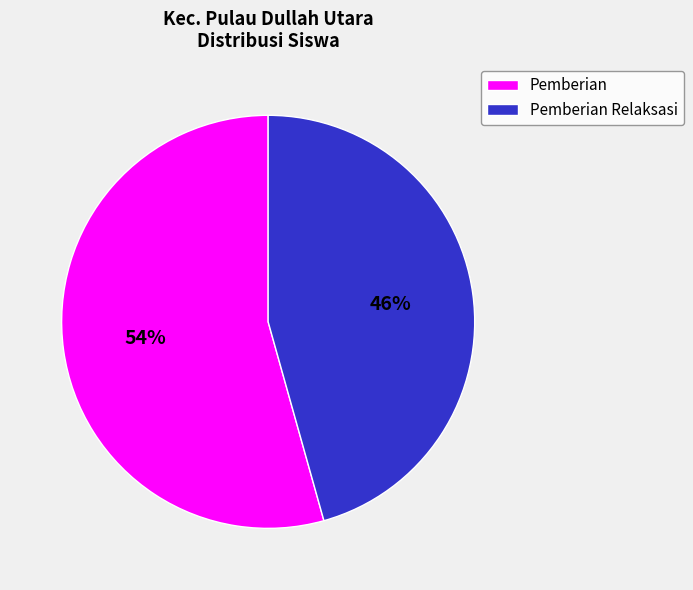

Which category has the smallest portion of the pie?

Pemberian Relaksasi